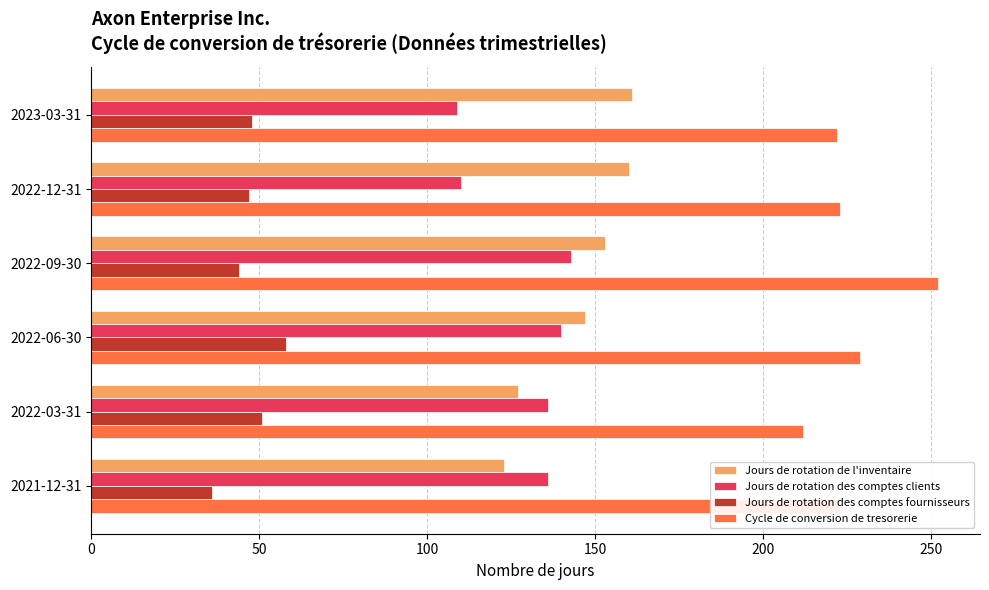

What is the sum of all Jours de rotation de l'inventaire values?

871